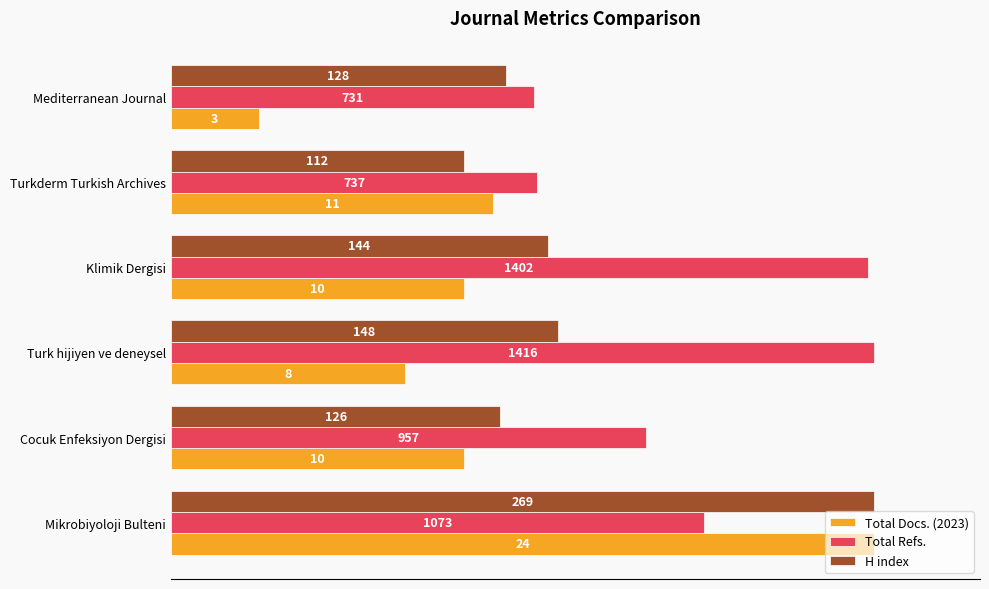

What are all the series names shown in the legend?

Total Docs. (2023), Total Refs., H index